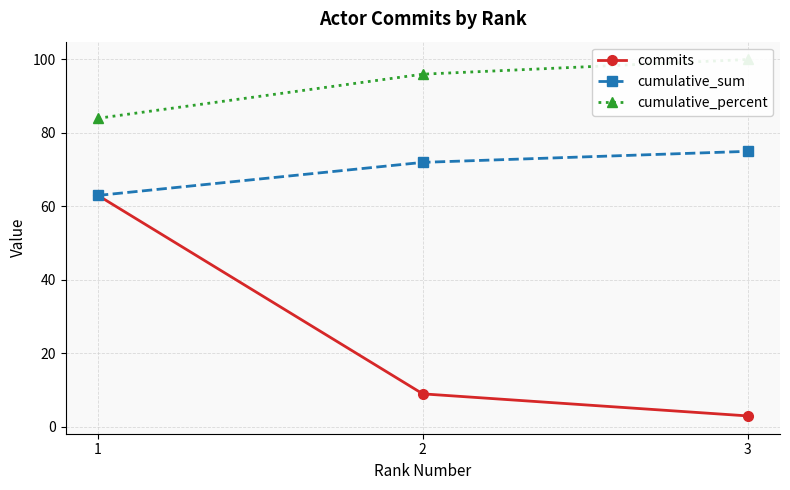

What is the sum of all cumulative_sum values?

210